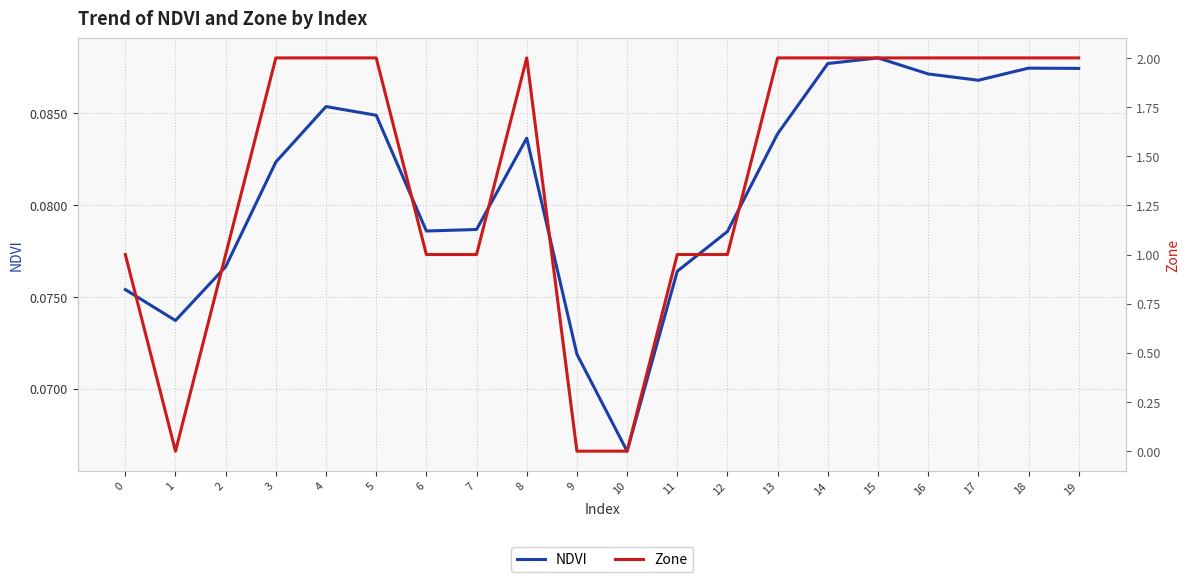

Is it true that NDVI equals 0.1 at 6?

False